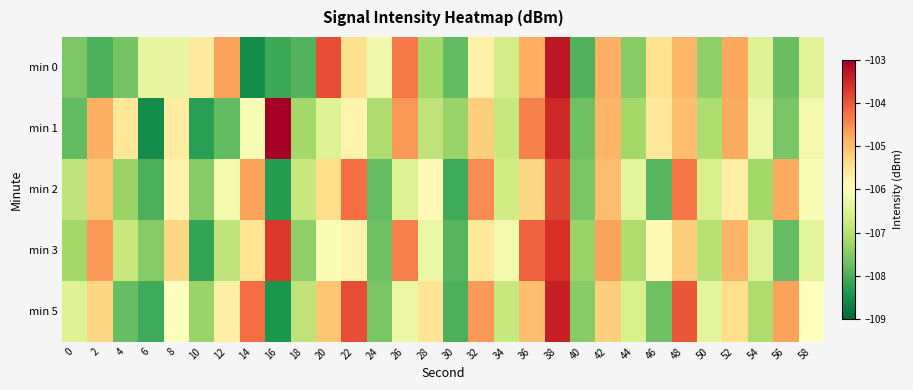

What is the total value across all series at 14?

-529.0